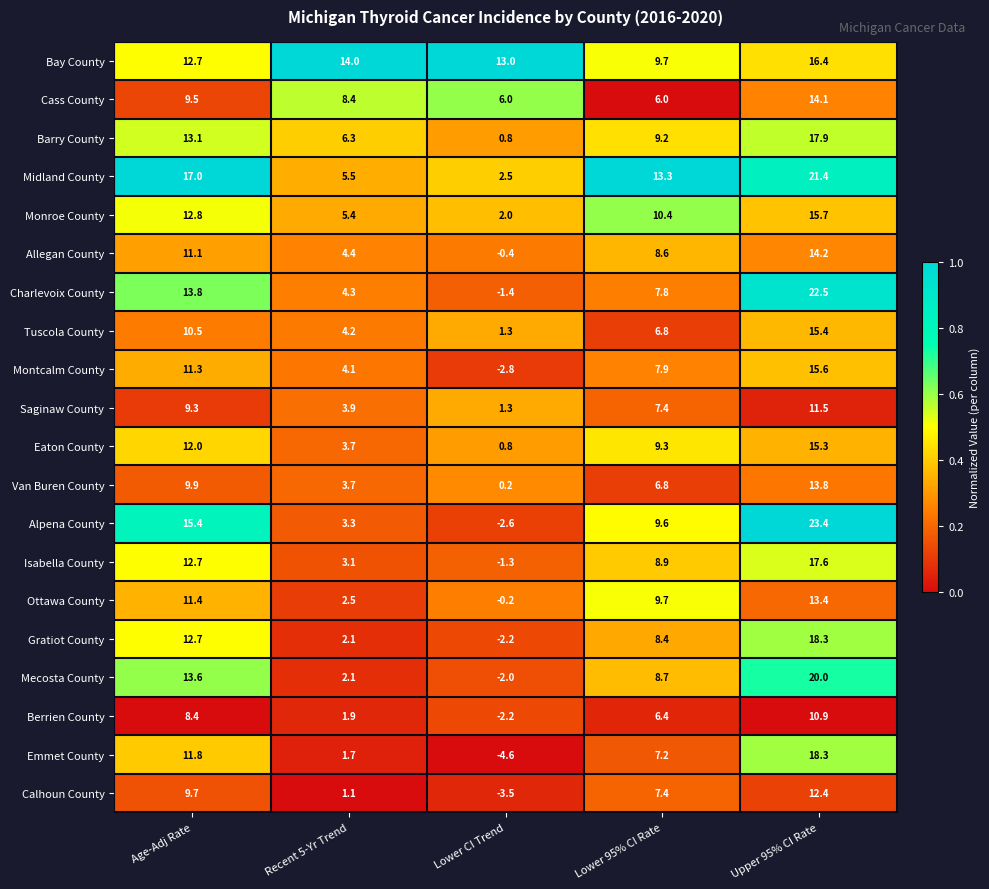

What is the difference between the maximum and minimum values in the Emmet County series?

22.9